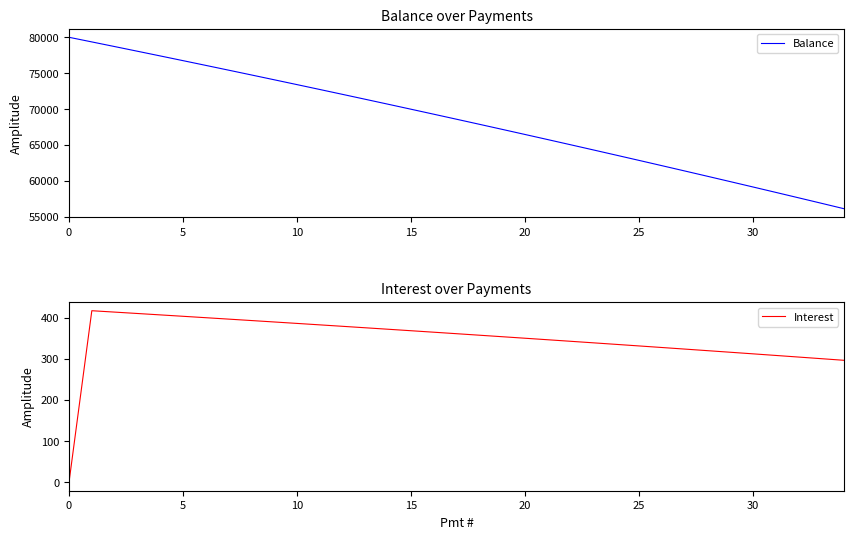

Between 29 and 33, which is larger?

29